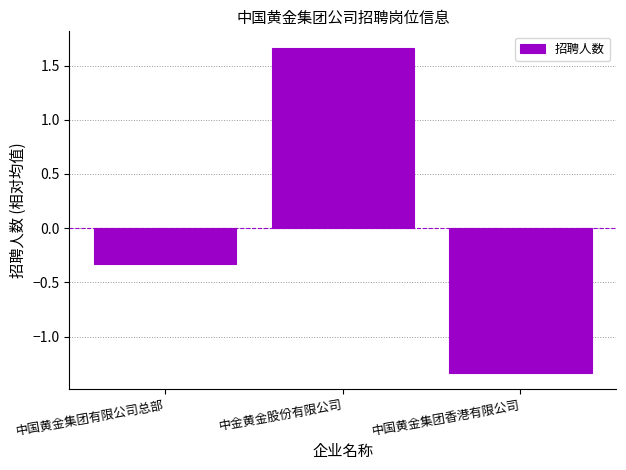

Which has a higher value, 中国黄金集团有限公司总部 or 中金黄金股份有限公司?

中金黄金股份有限公司